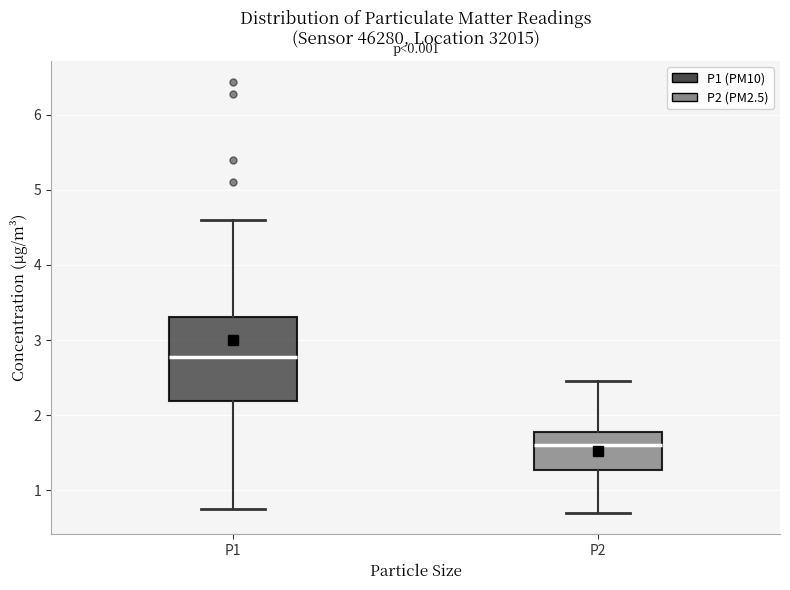

Comparing the boxes themselves (not the whiskers), which one is the tallest?

P1